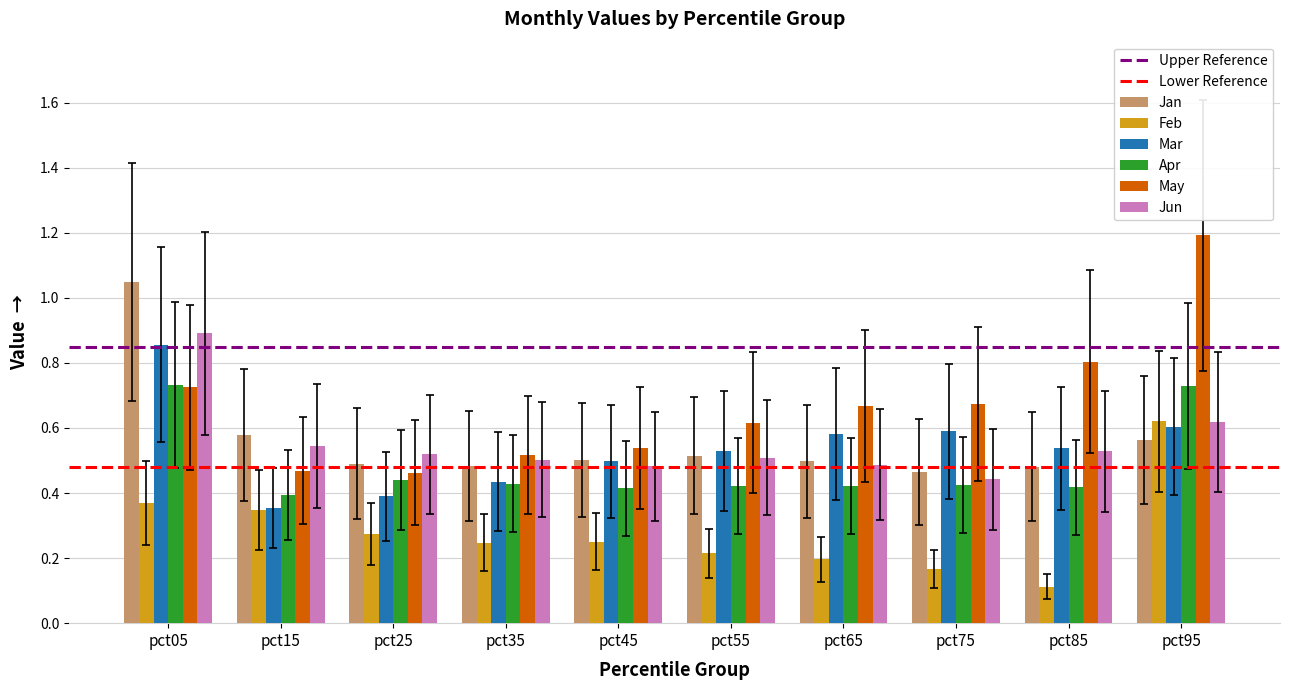

How many bars are there in total?

60